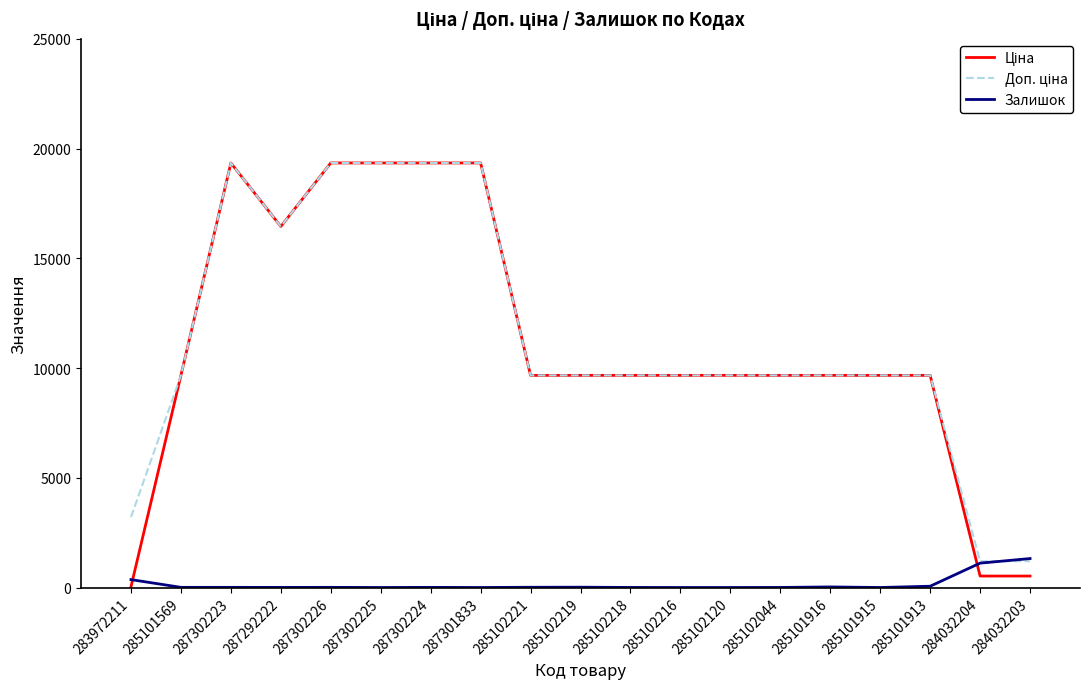

What is the greatest value displayed?

19343.1